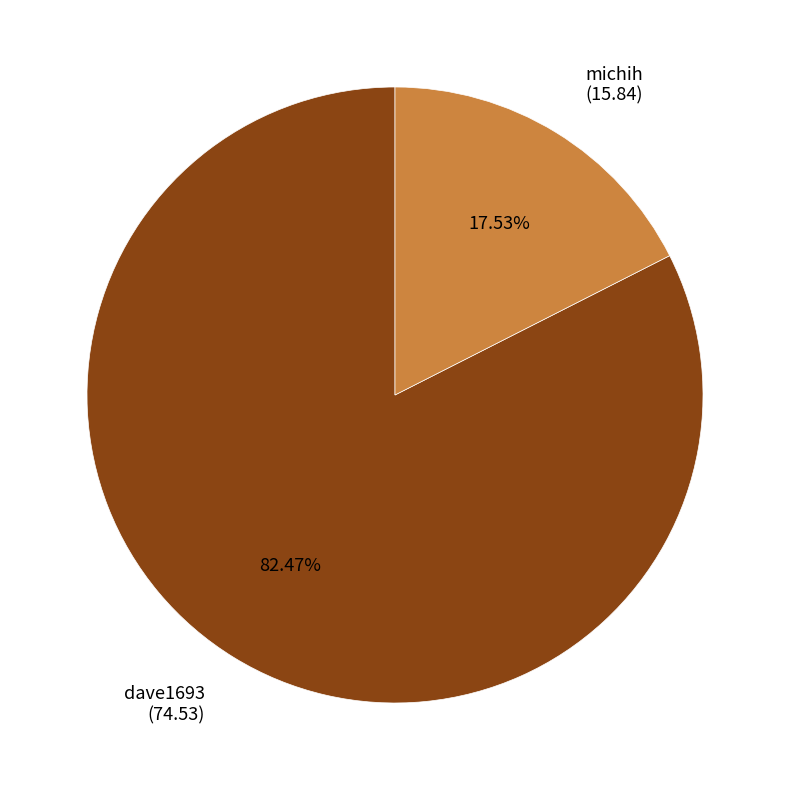

How many slices are in this pie chart?

2